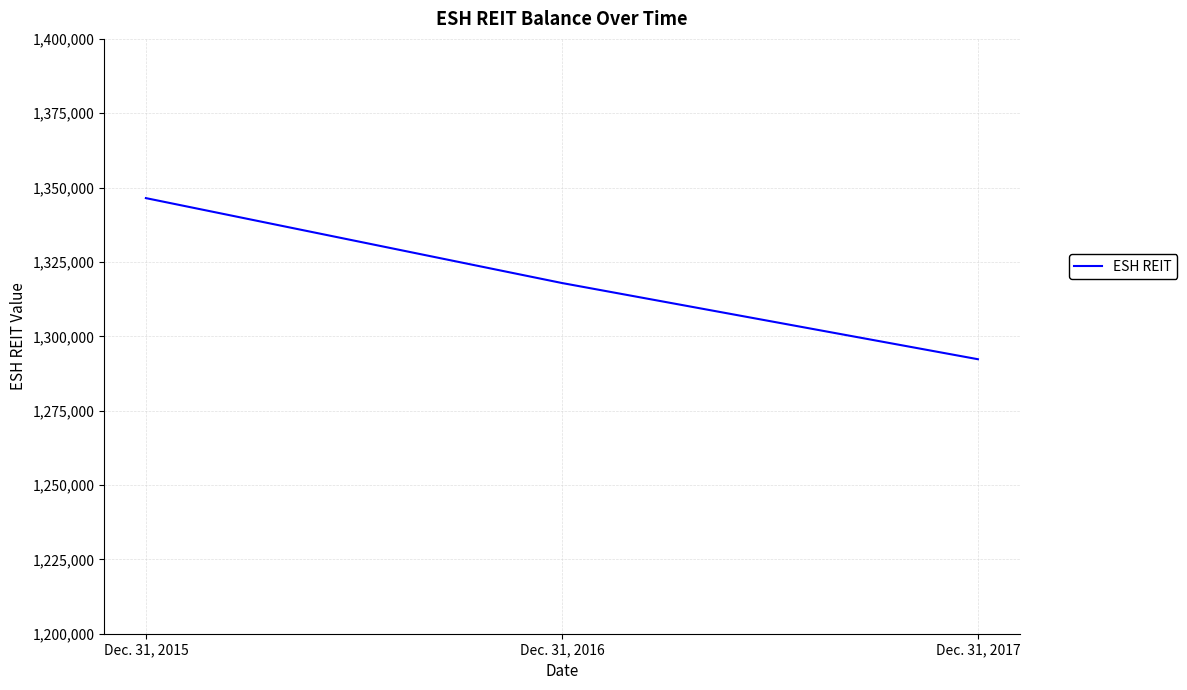

Approximately how many times larger is the value at Dec. 31, 2015 compared to Dec. 31, 2017?

1.0